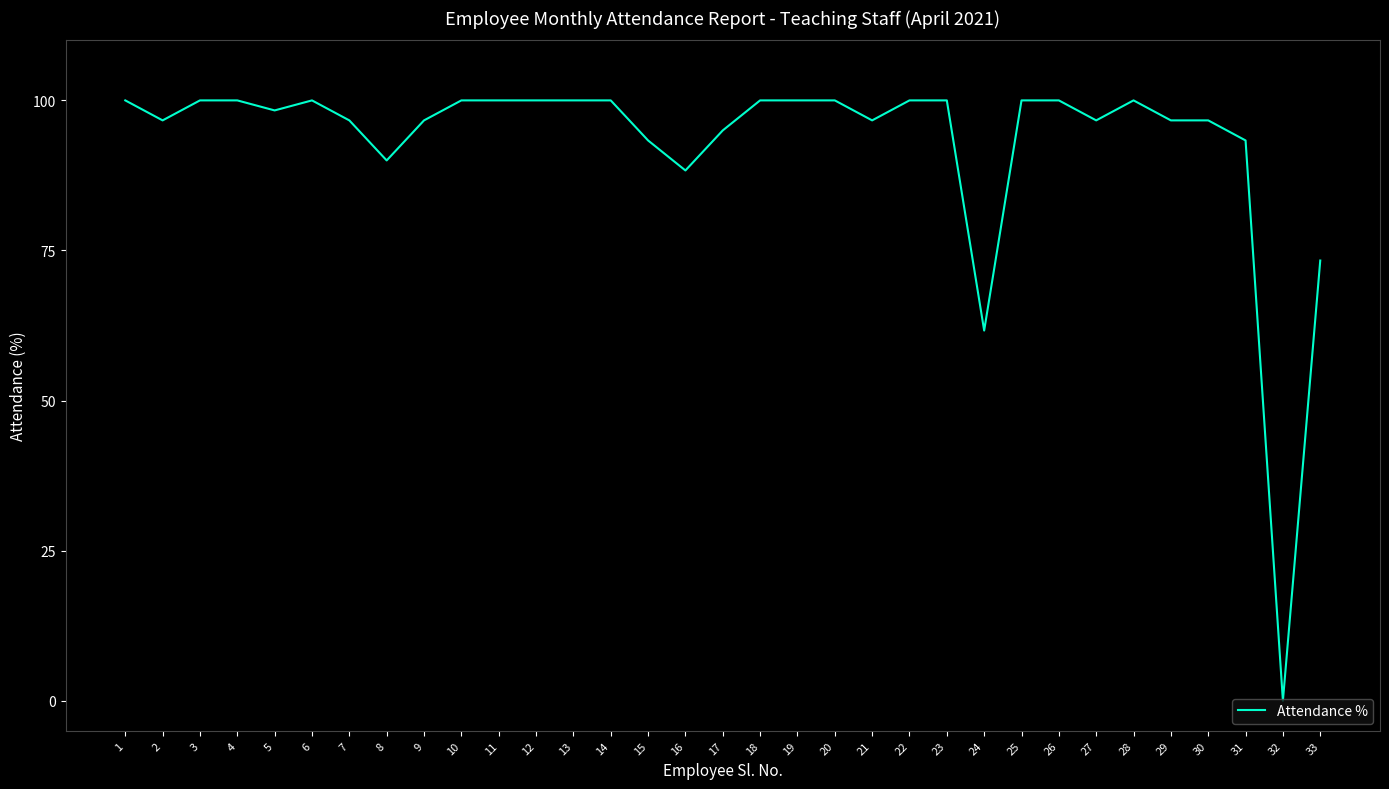

What is the average value?

93.0